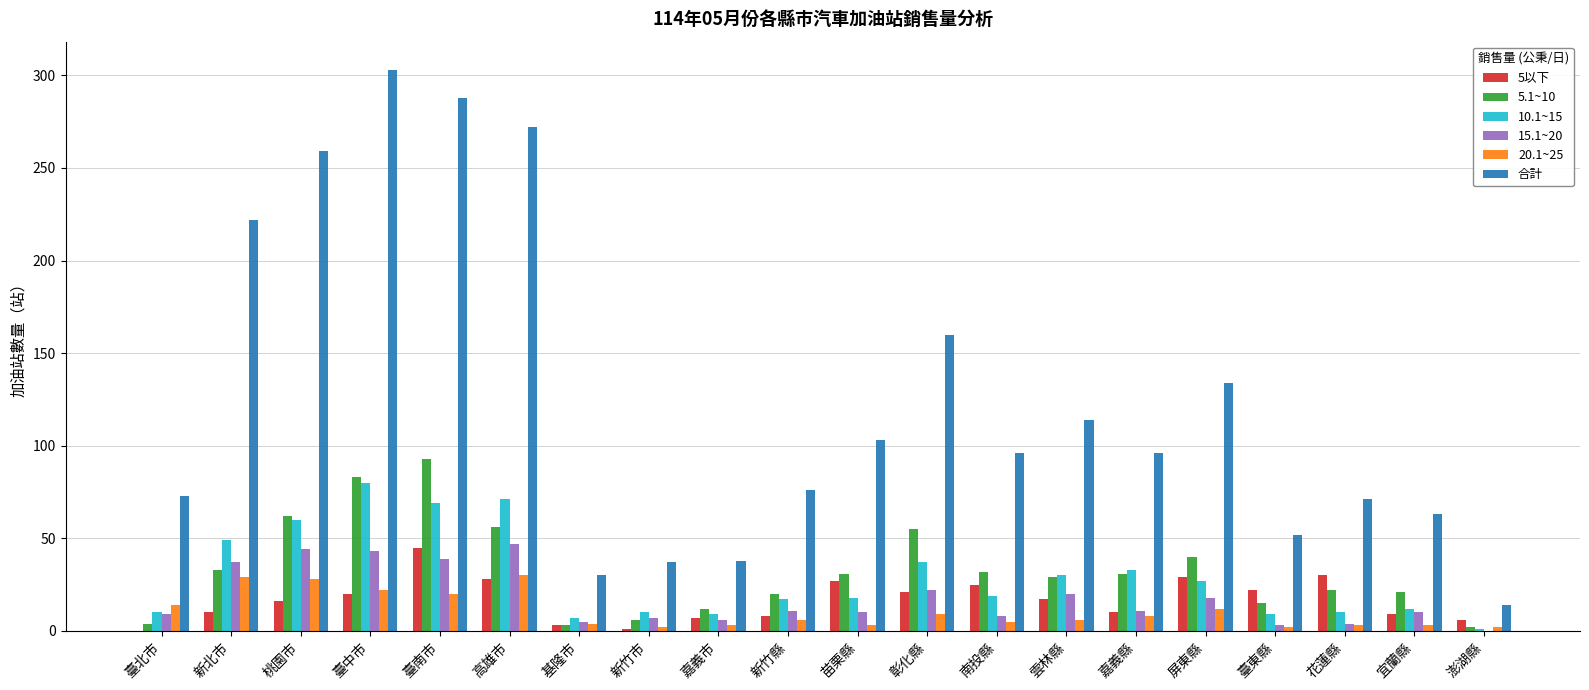

How many distinct data groups are displayed?

6